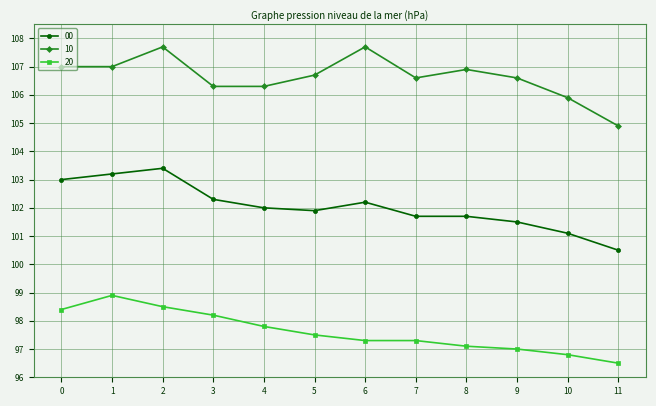

List the series in order of their overall mean, lowest first.

20, 00, 10